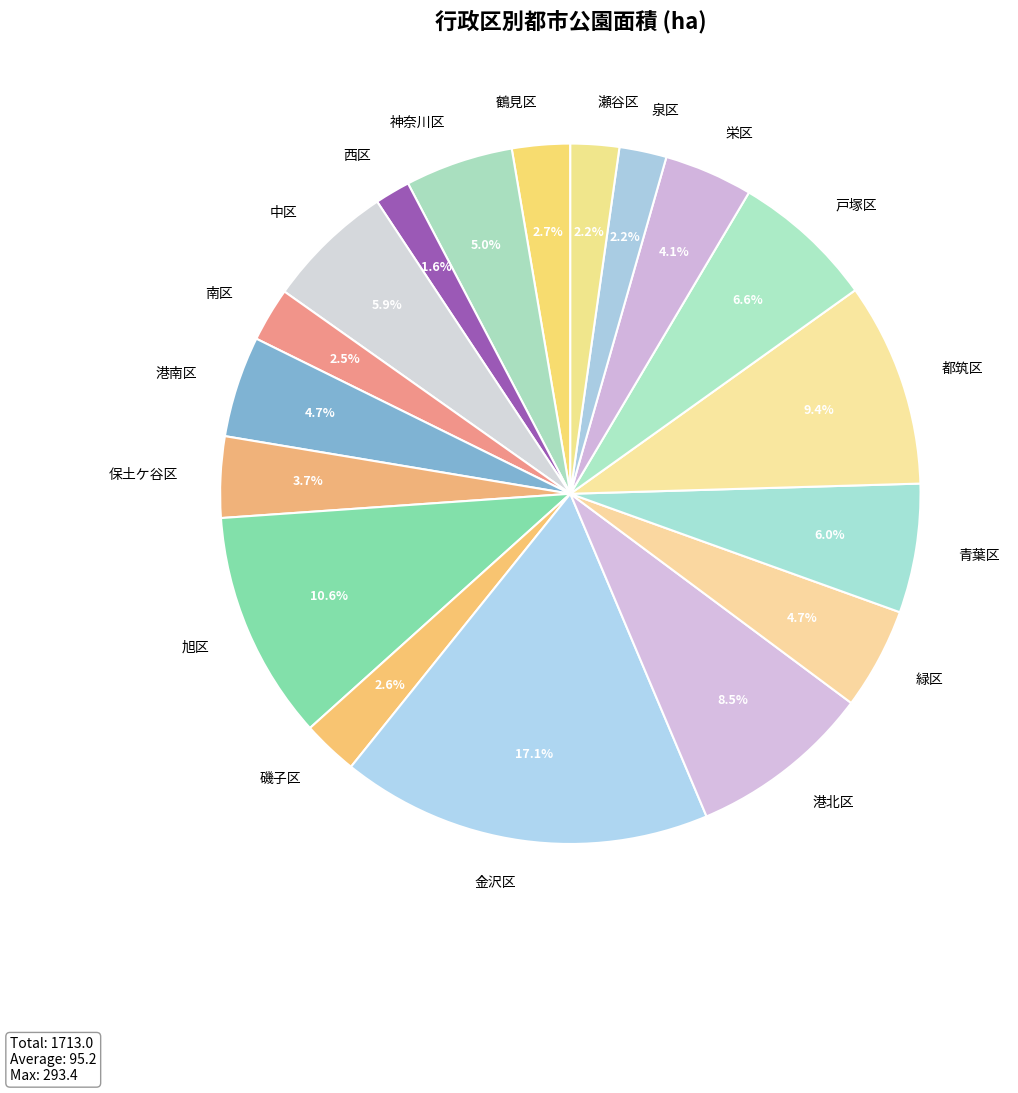

How much of the chart is everything except 磯子区?

97.4%